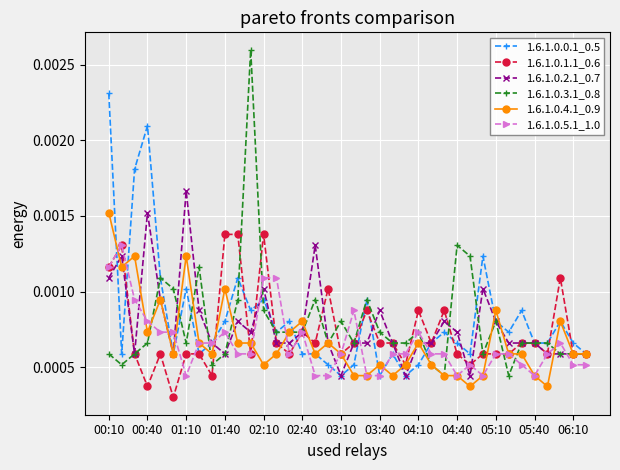

True or false: 1.6.1.0.3.1_0.8 has more than 2 interior local peaks.

True